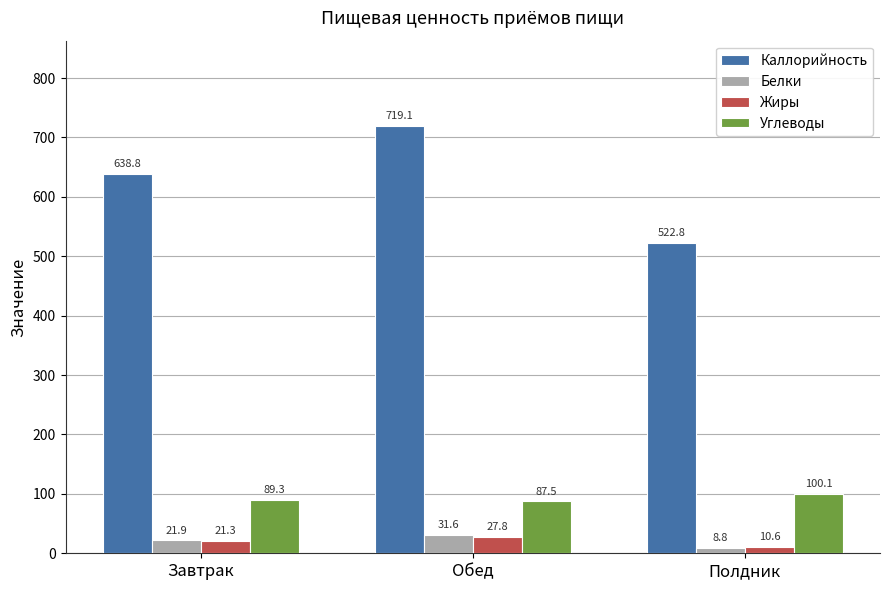

What is the label of the 2nd bar from the right?

Обед